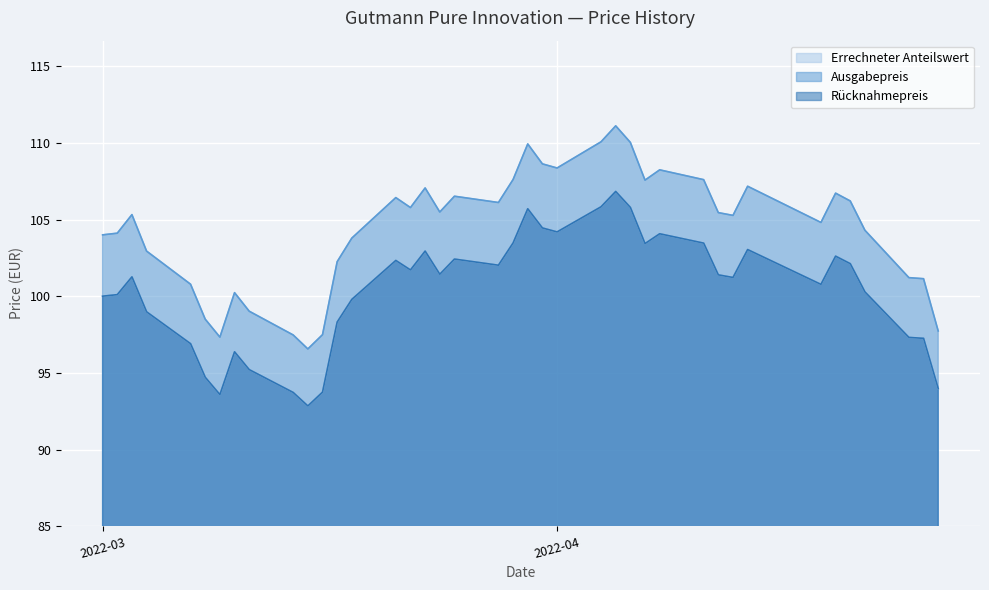

What is the difference between the Ausgabepreis values at 2022-03-22 and 2022-03-23?

1.3